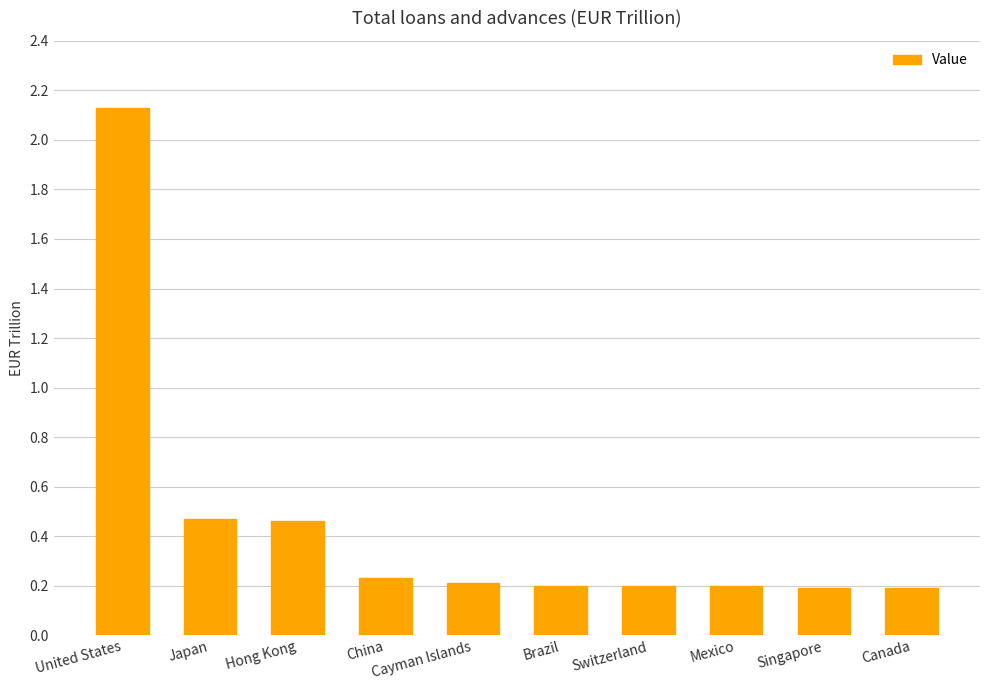

What position from the left is Japan?

2